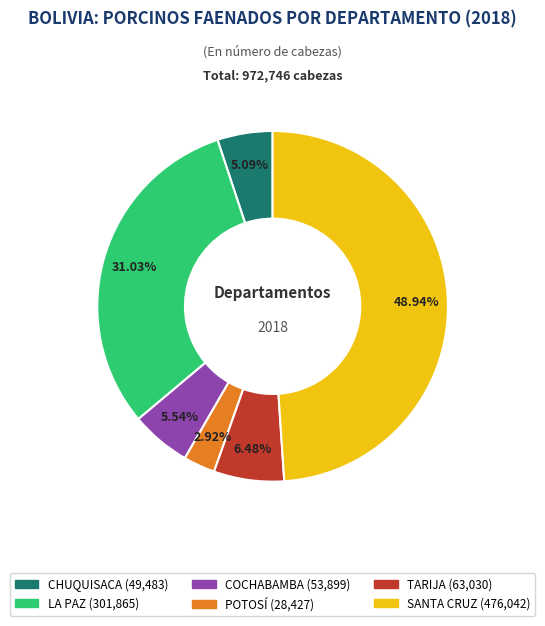

Is there any slice that represents more than half of the pie?

No